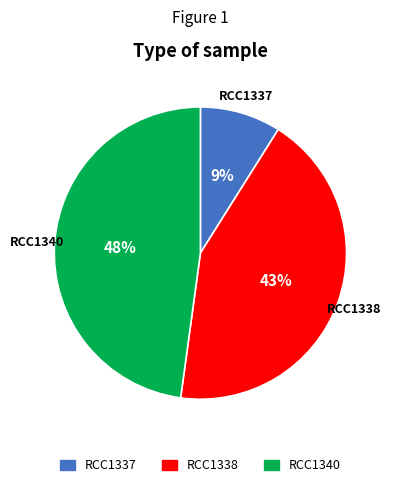

To the nearest percent, what portion does RCC1340 represent?

48%